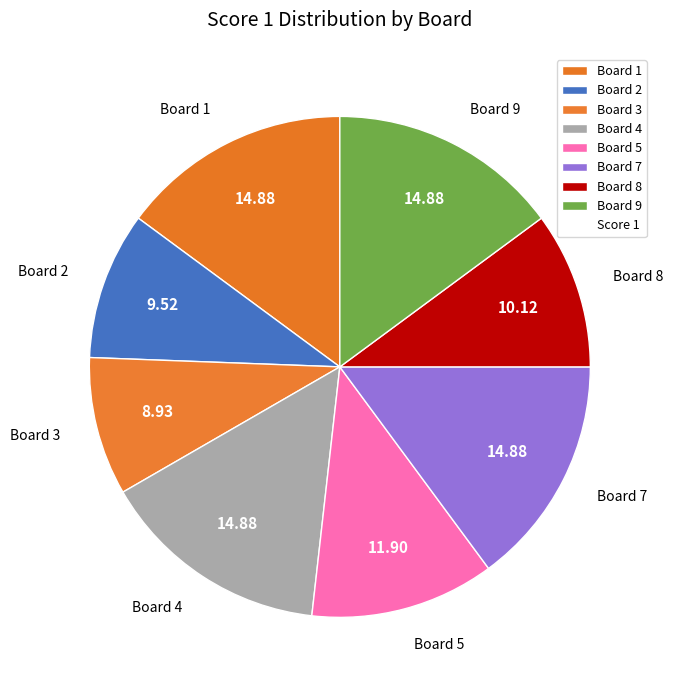

Does Board 5 account for over 50% of the chart?

No